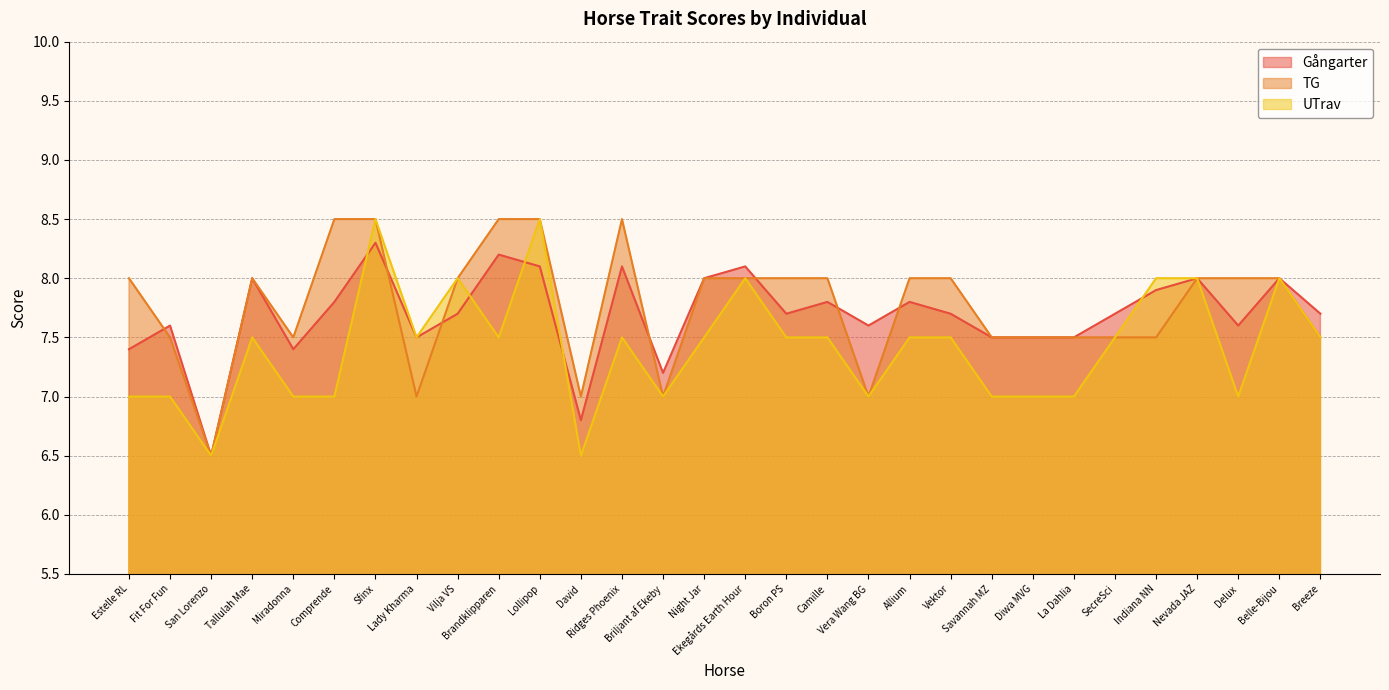

What are all the series names shown in the legend?

Gångarter, TG, UTrav